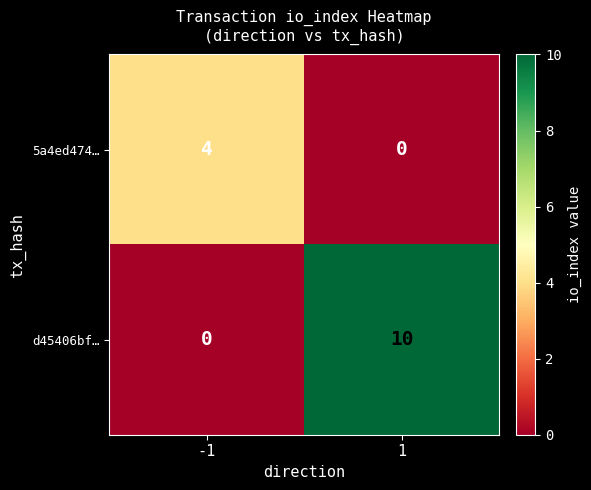

Which series changed the most between -1 and 1?

d45406bf…